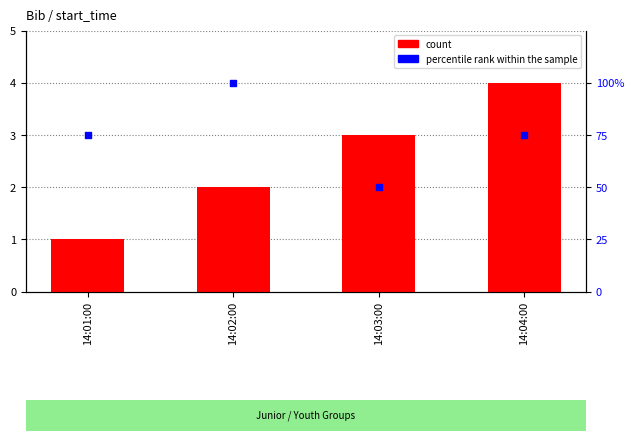

At which category is the sum across all series the highest?

14:02:00